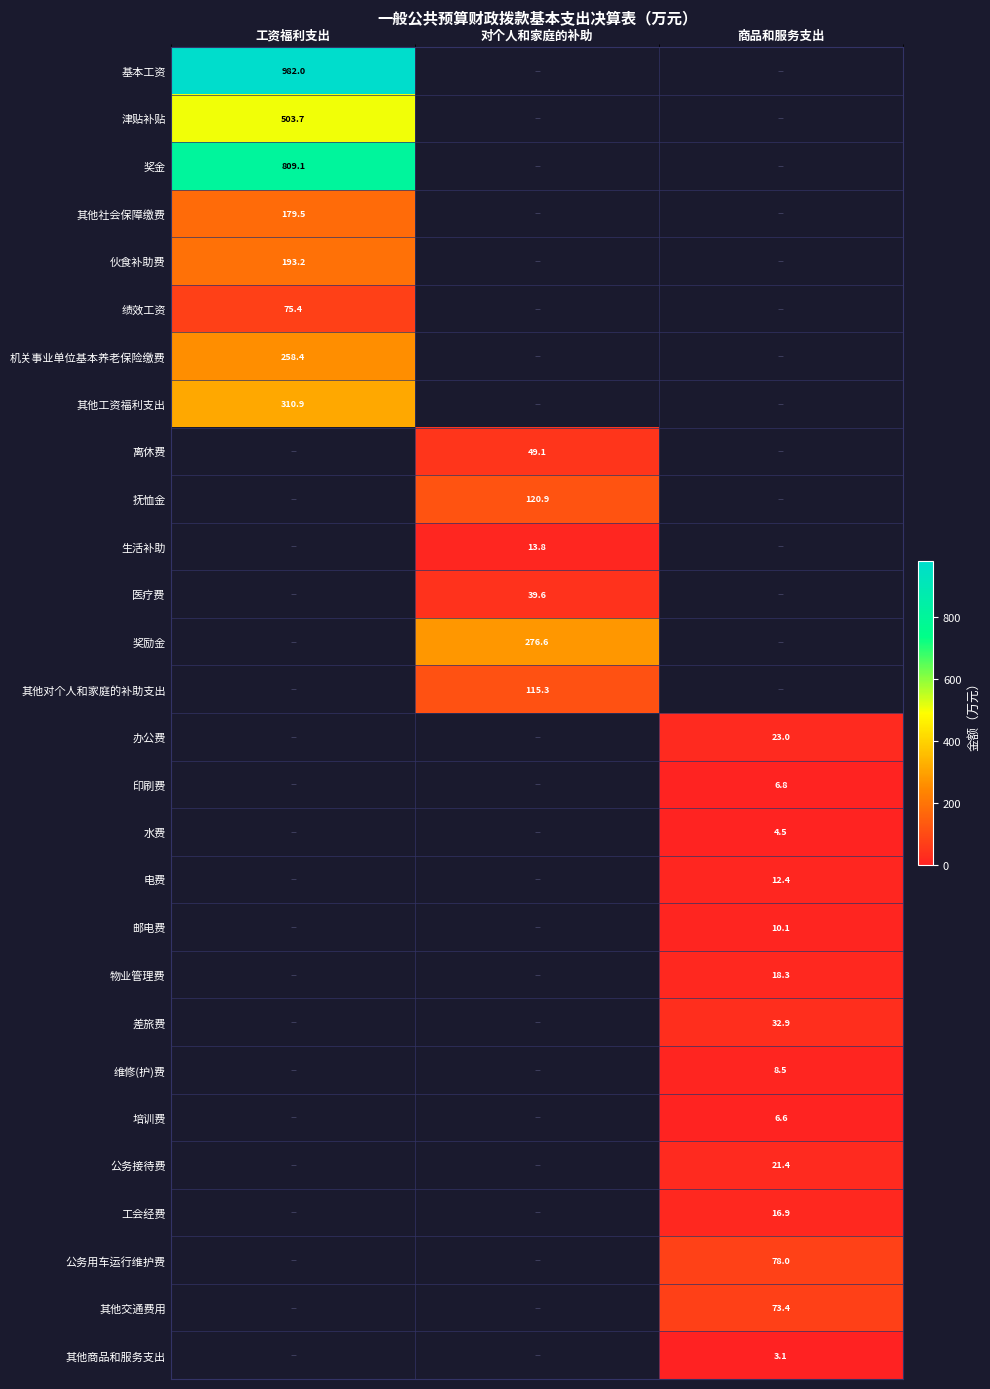

The value of 邮电费 at 商品和服务支出 is 10.1. True or false?

True